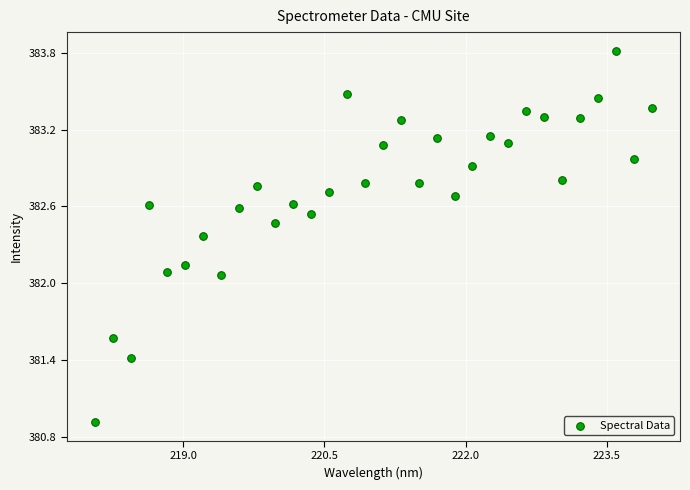

What is the range of Y values (max minus min)?

2.9